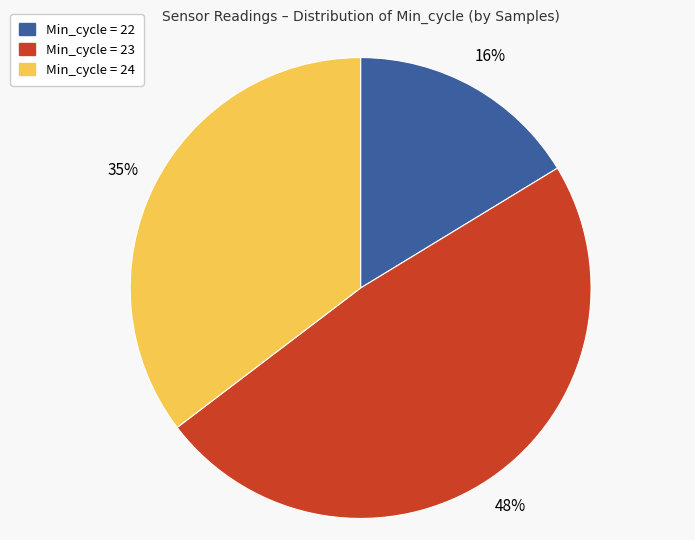

To the nearest percent, what is the average slice percentage?

33%